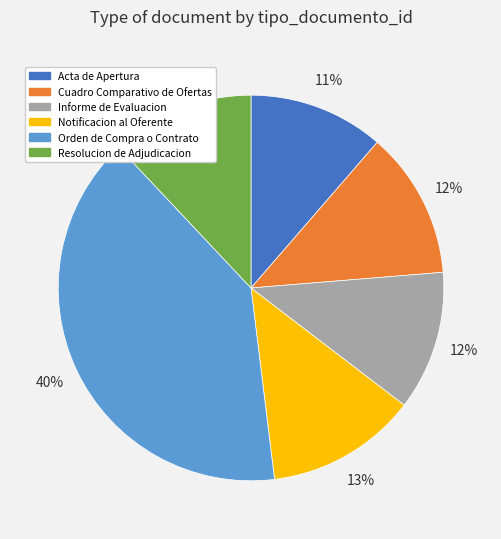

Count the number of slices in the pie.

6